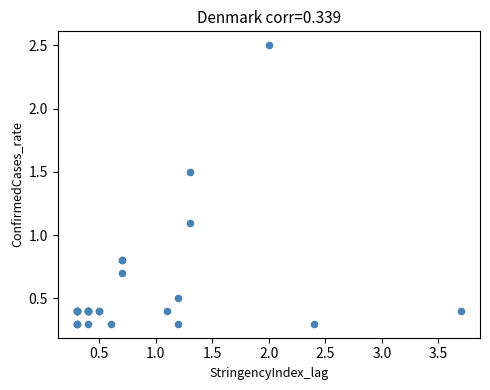

What Y value in the scatter plot is closest to 1?

1.1